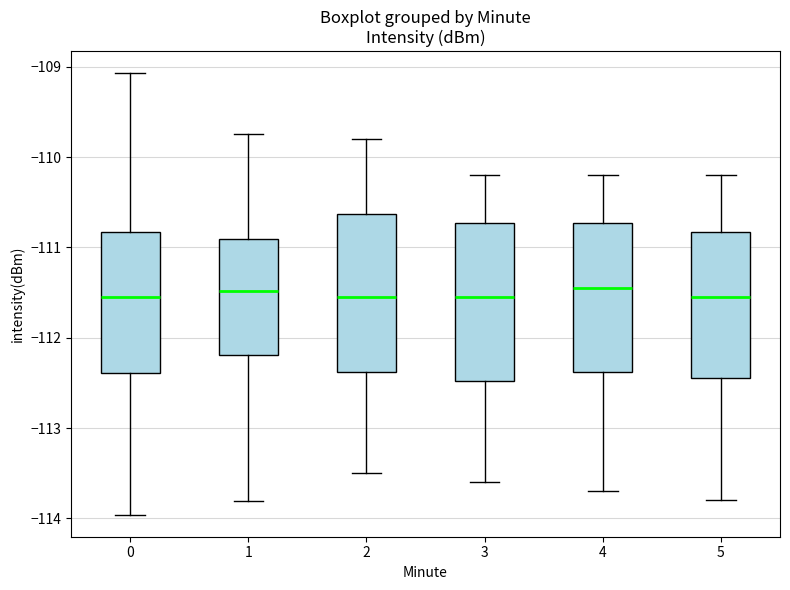

Reading left to right, transcribe this box plot: for each box, give where its median line is, the range the box spans, and where its two whiskers end, as read against the y-axis. The values are not printed on the chart, so give them approximately, as read against the axis.

0: median -111.5, box -112.4 to -110.8, whiskers -114.0 to -109.1
1: median -111.5, box -112.2 to -110.9, whiskers -113.8 to -109.7
2: median -111.5, box -112.4 to -110.6, whiskers -113.5 to -109.8
3: median -111.5, box -112.5 to -110.7, whiskers -113.6 to -110.2
4: median -111.4, box -112.4 to -110.7, whiskers -113.7 to -110.2
5: median -111.5, box -112.4 to -110.8, whiskers -113.8 to -110.2